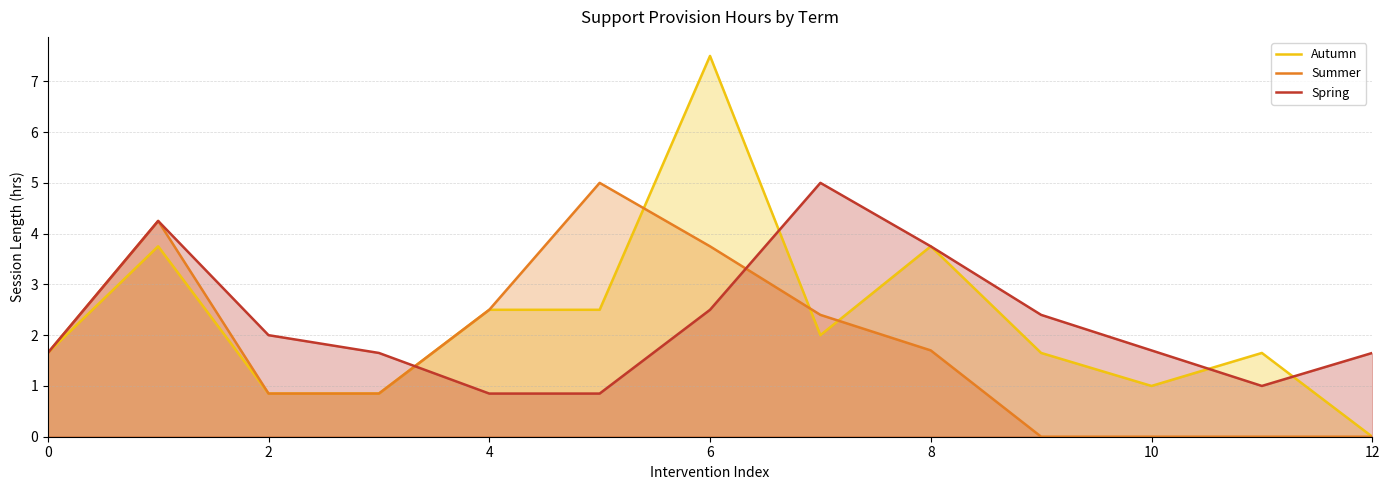

What is the maximum value shown in the chart?

7.5